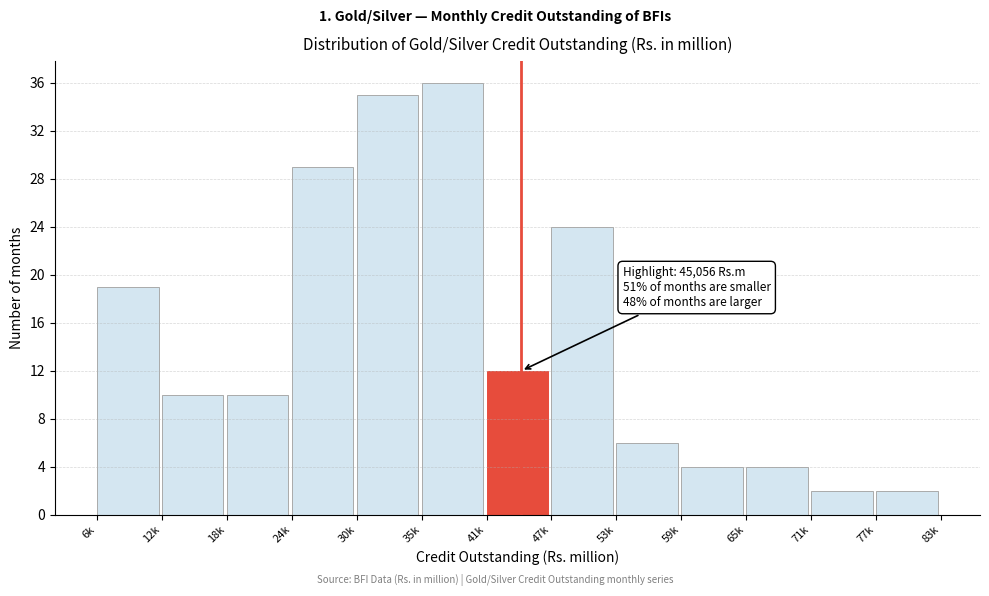

Reading right to left, transcribe all the data shown in this chart.

77k=2	71k=2	65k=4	59k=4	53k=6	47k=24	41k=12	35k=36	30k=35	24k=29	18k=10	12k=10	6k=19